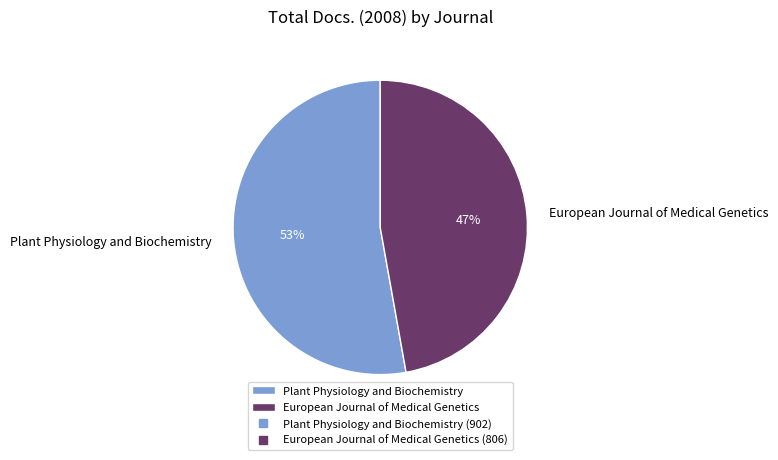

Between European Journal of Medical Genetics and Plant Physiology and Biochemistry, which is larger?

Plant Physiology and Biochemistry